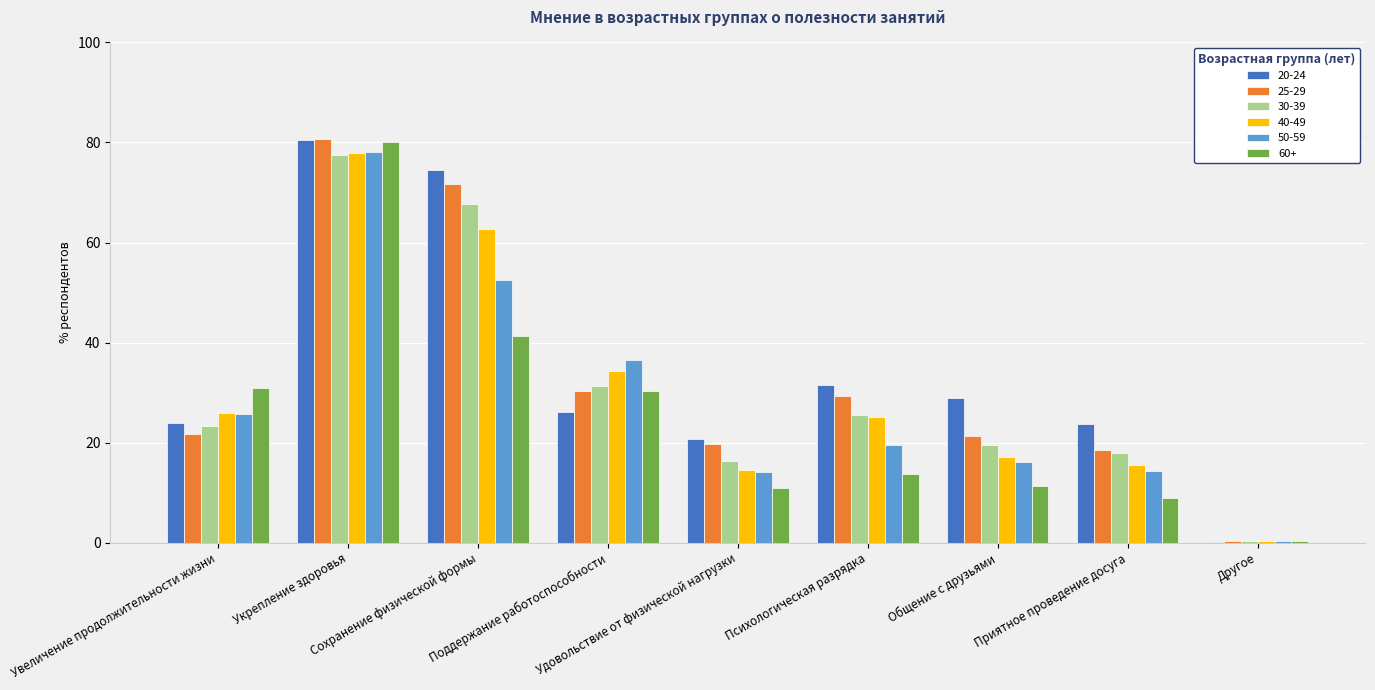

How many groups of bars are there?

9